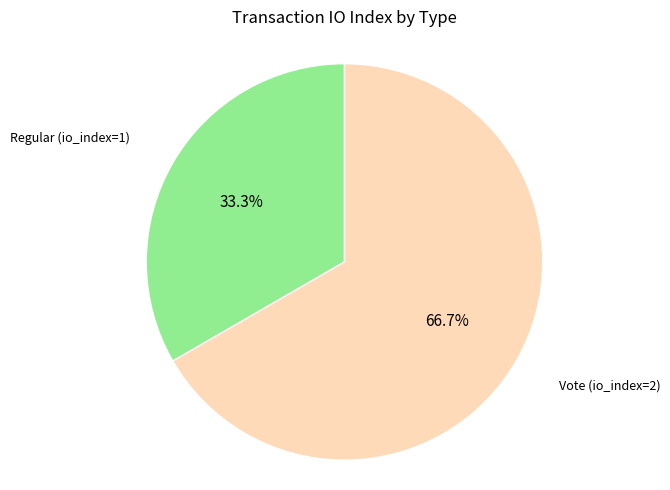

Is there any slice that represents more than half of the pie?

Yes